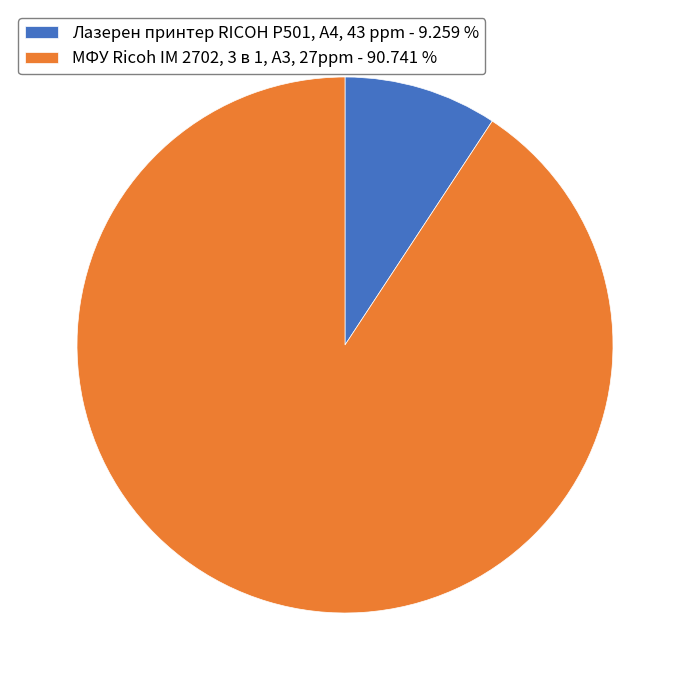

Rank the categories by value from highest to lowest.

МФУ Ricoh IM 2702, 3 в 1, A3, 27ppm, Лазерен принтер RICOH P501, A4, 43 ppm